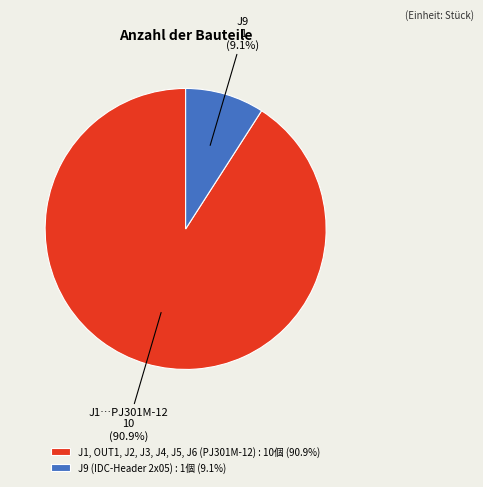

How many segments does this pie chart have?

2